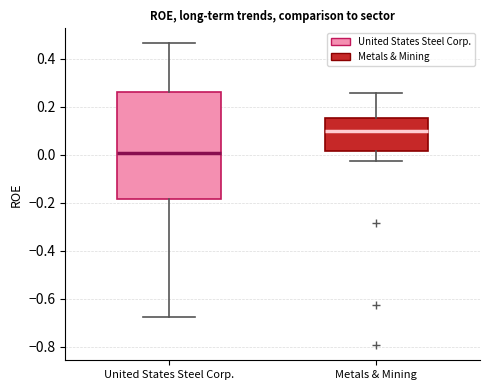

Reading left to right, transcribe this box plot: for each box, give where its median line is, the range the box spans, and where its two whiskers end, as read against the y-axis. The values are not printed on the chart, so give them approximately, as read against the axis.

United States Steel Corp.: median 0.00, box -0.18 to 0.26, whiskers -0.68 to 0.46
Metals & Mining: median 0.10, box 0.02 to 0.16, whiskers -0.02 to 0.26